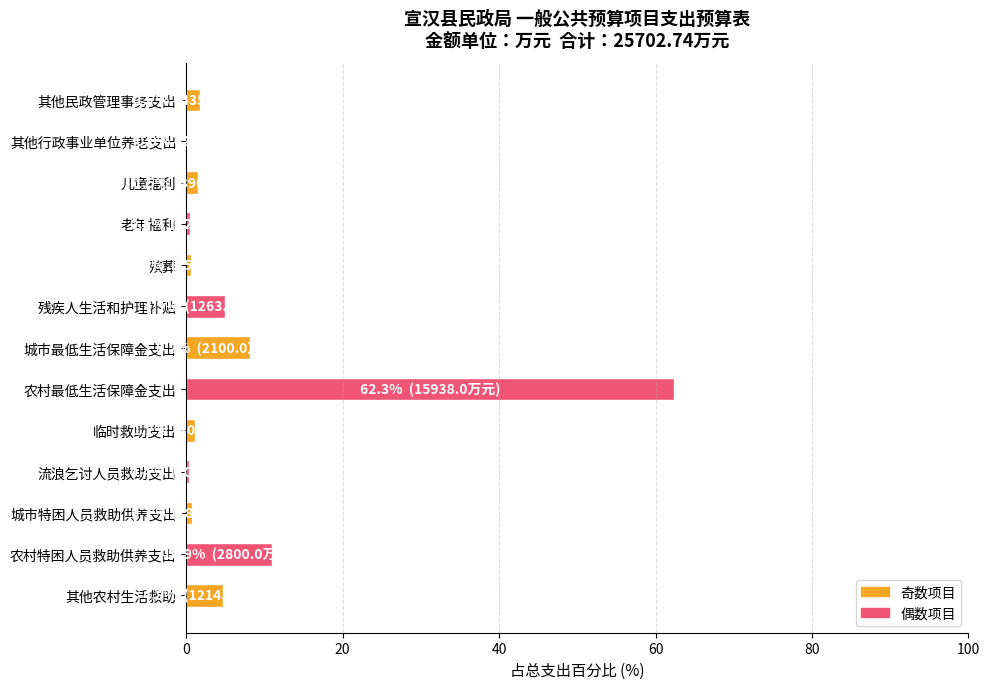

At which label is the value closest to 31?

农村特困人员救助供养支出